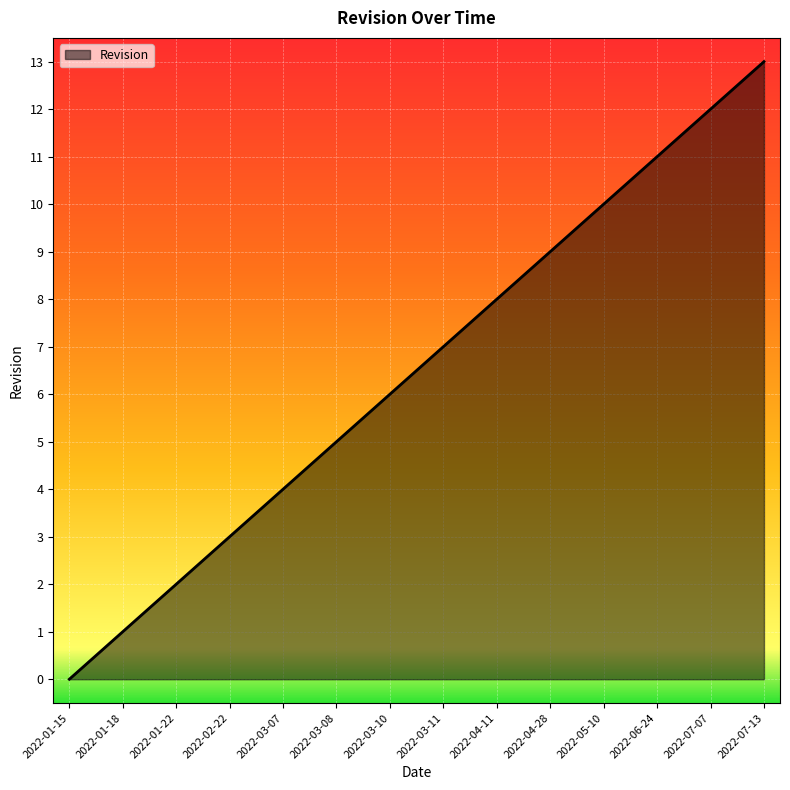

What is the maximum value shown in the chart?

13